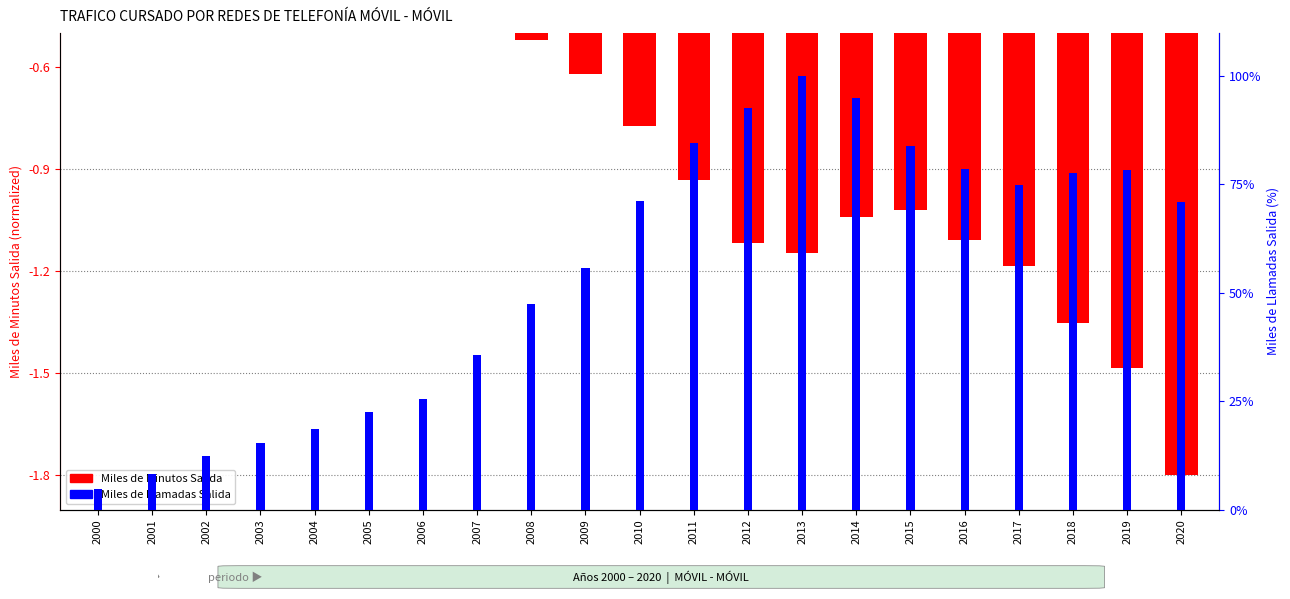

Where is Miles de Minutos Salida nearest to the value 0?

2000